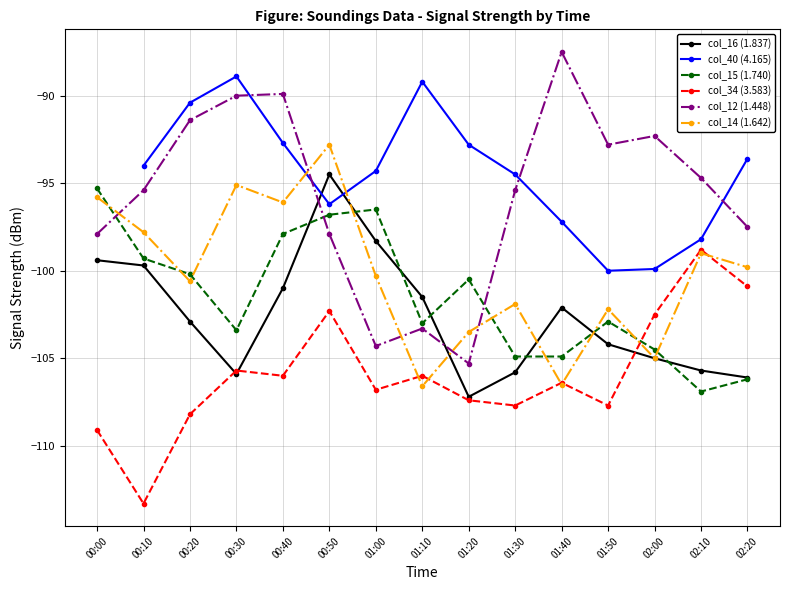

What is the minimum value for col_12 (1.448)?

-105.3